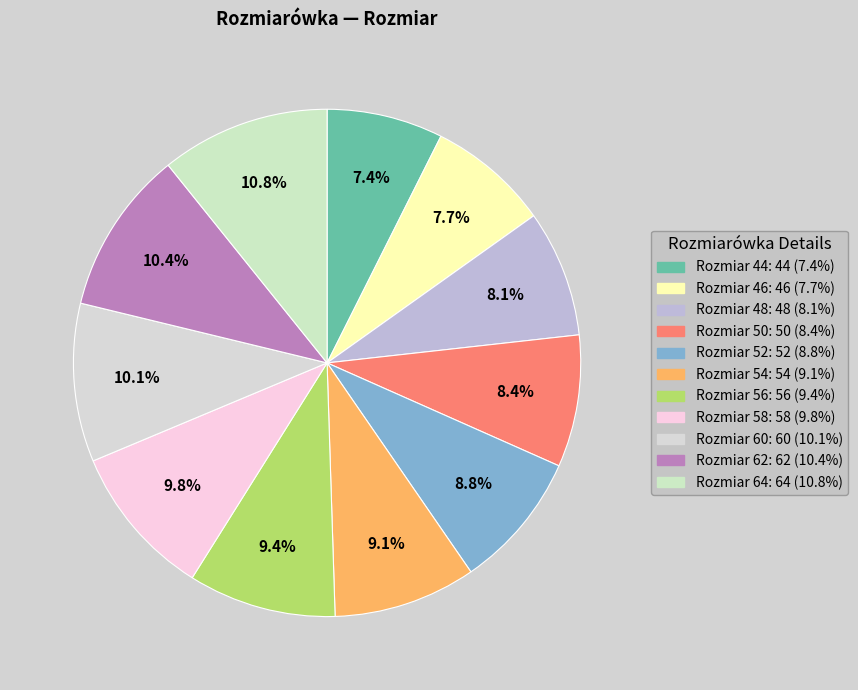

How many segments does this pie chart have?

11